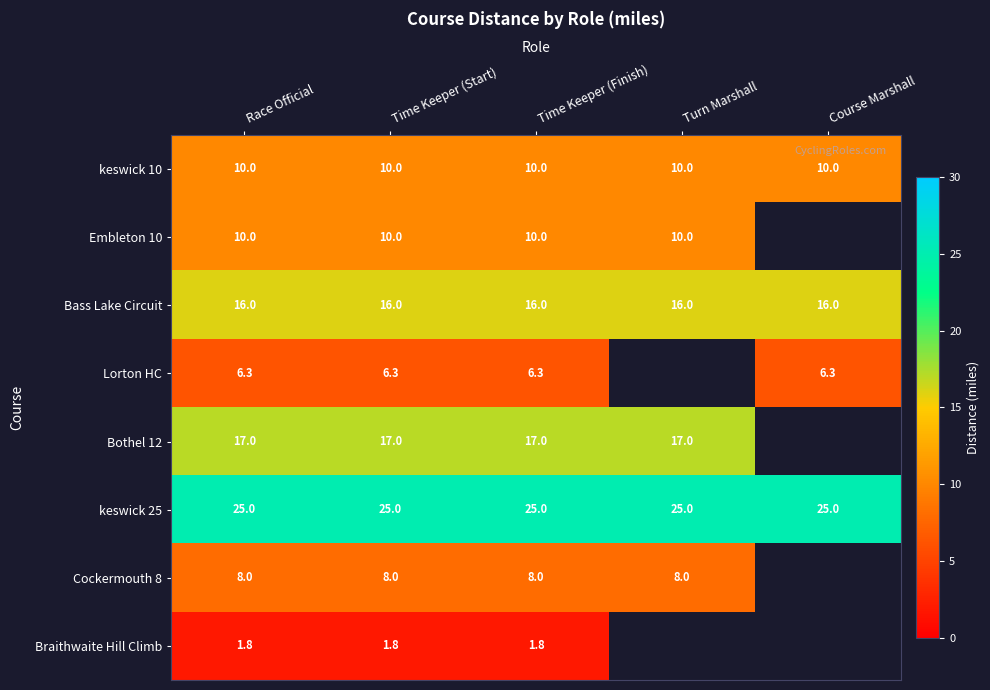

Read the keswick 10 value at Race Official.

10.0